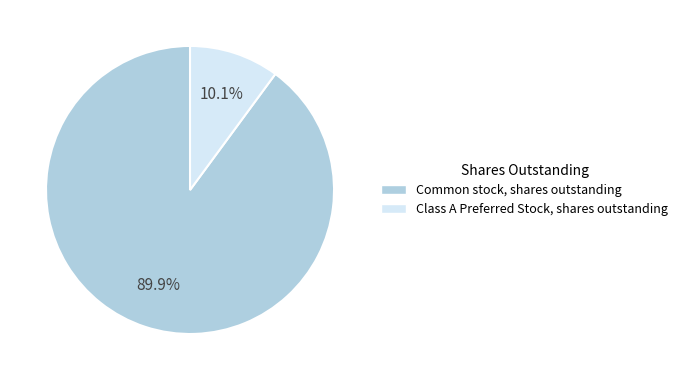

Count the number of slices in the pie.

2